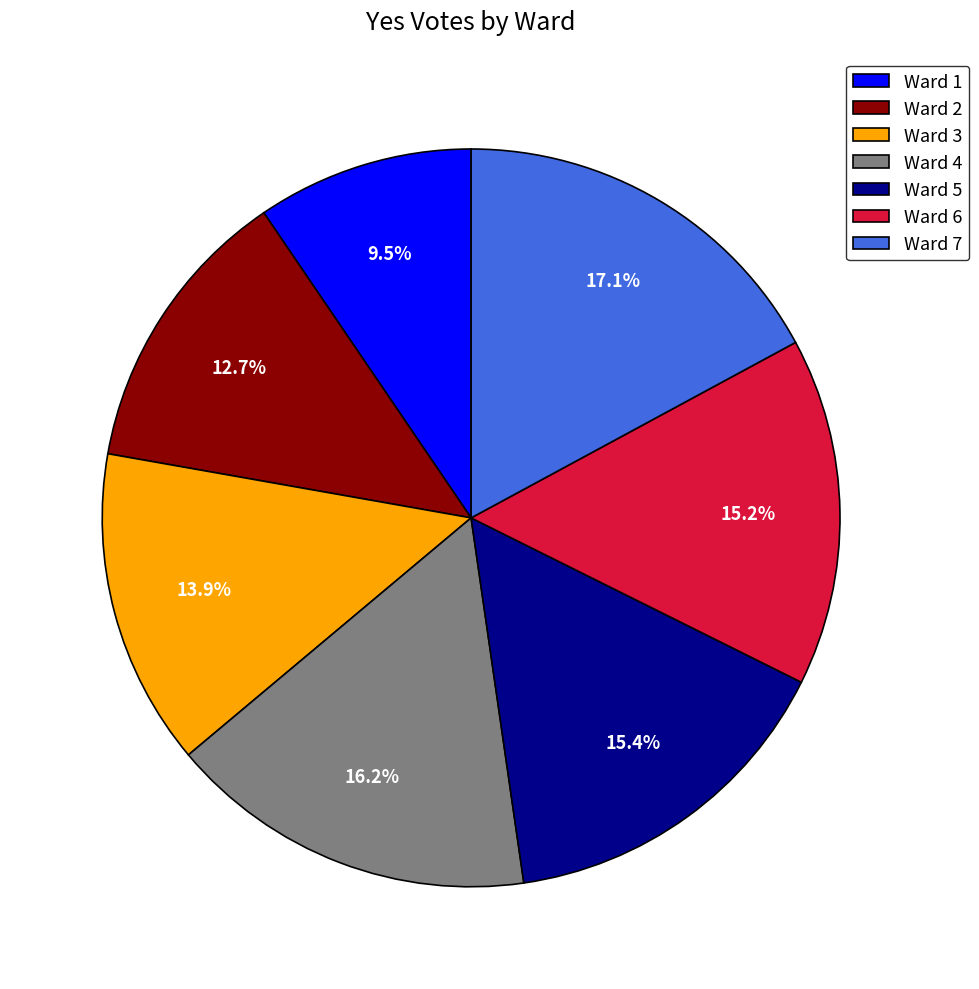

To the nearest percent, what is the combined percentage of Ward 3 and Ward 5?

29%